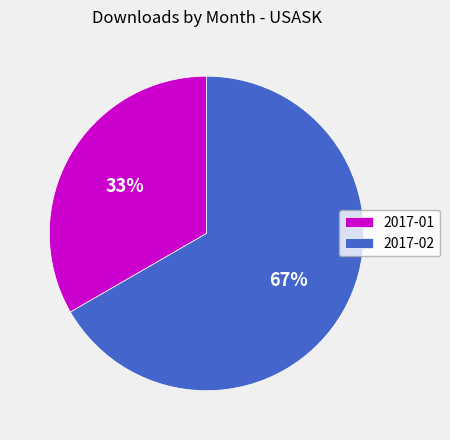

What is the ratio of the value at 2017-01 to the value at 2017-02?

0.5